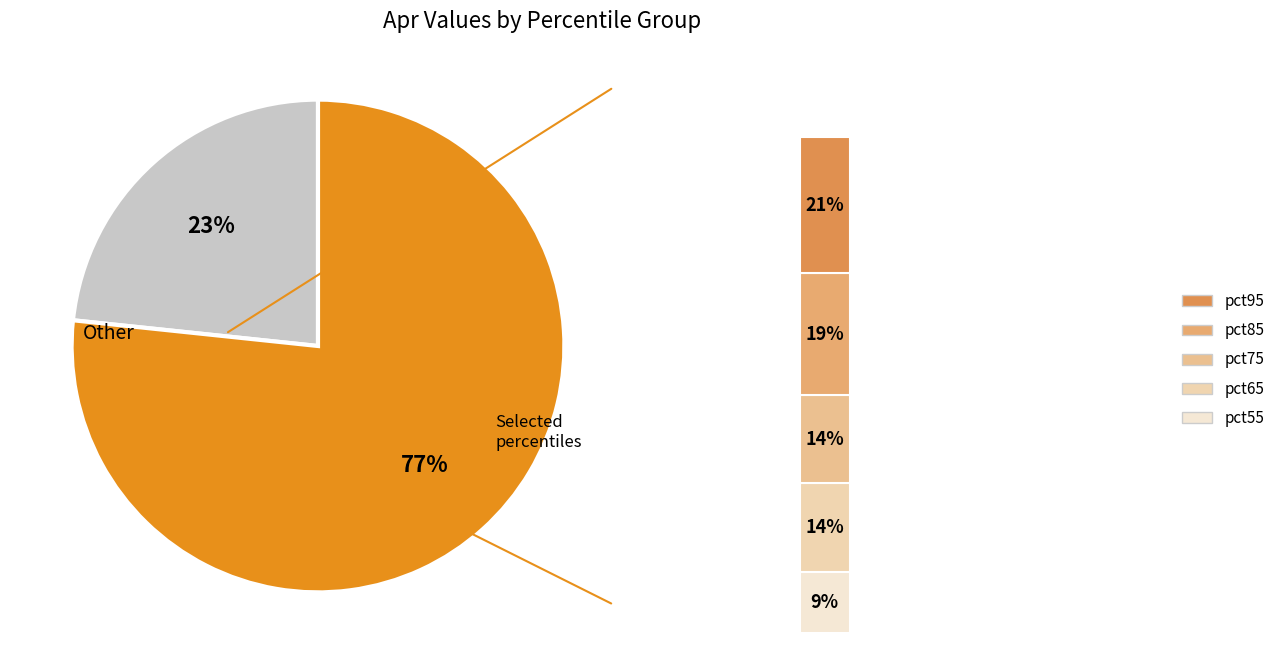

Is pct25 the majority of the pie?

No